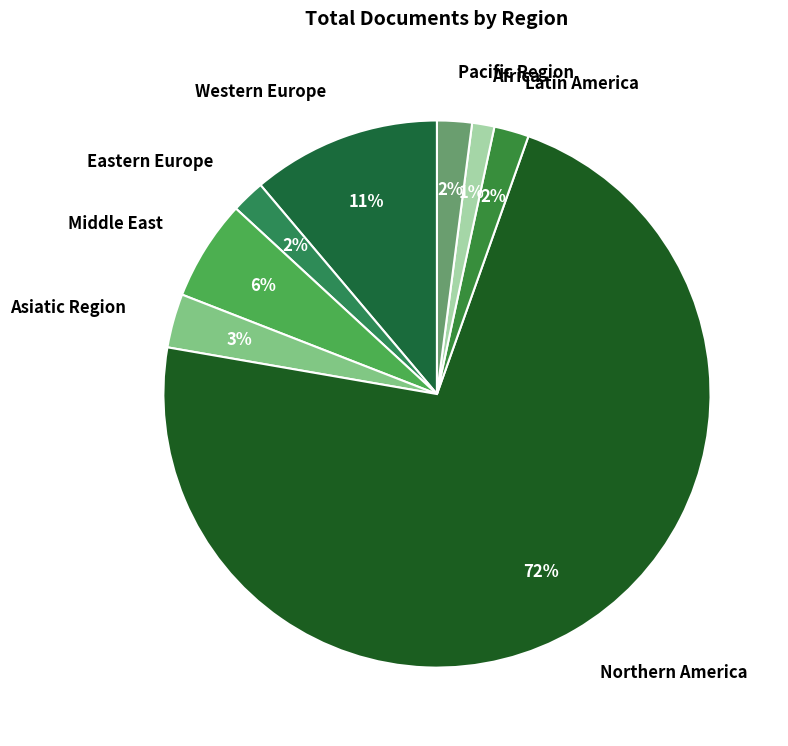

To the nearest percent, what is the average slice percentage?

12%